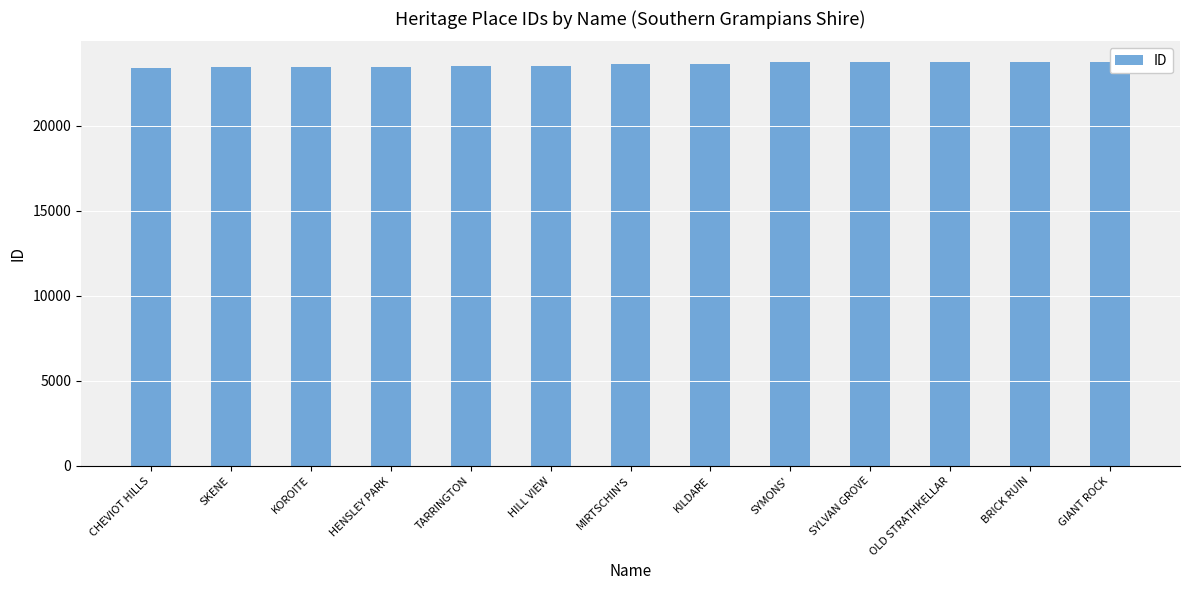

What is the difference between the second highest and minimum values?

351